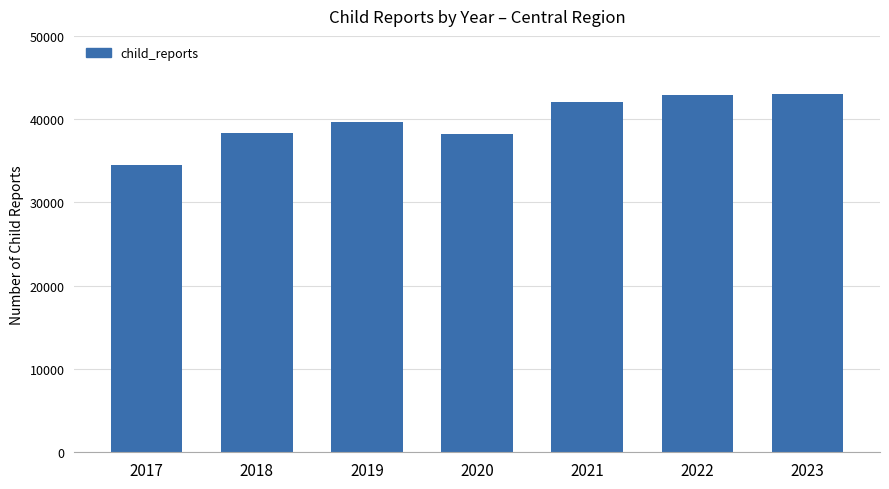

What is the greatest value displayed?

42999